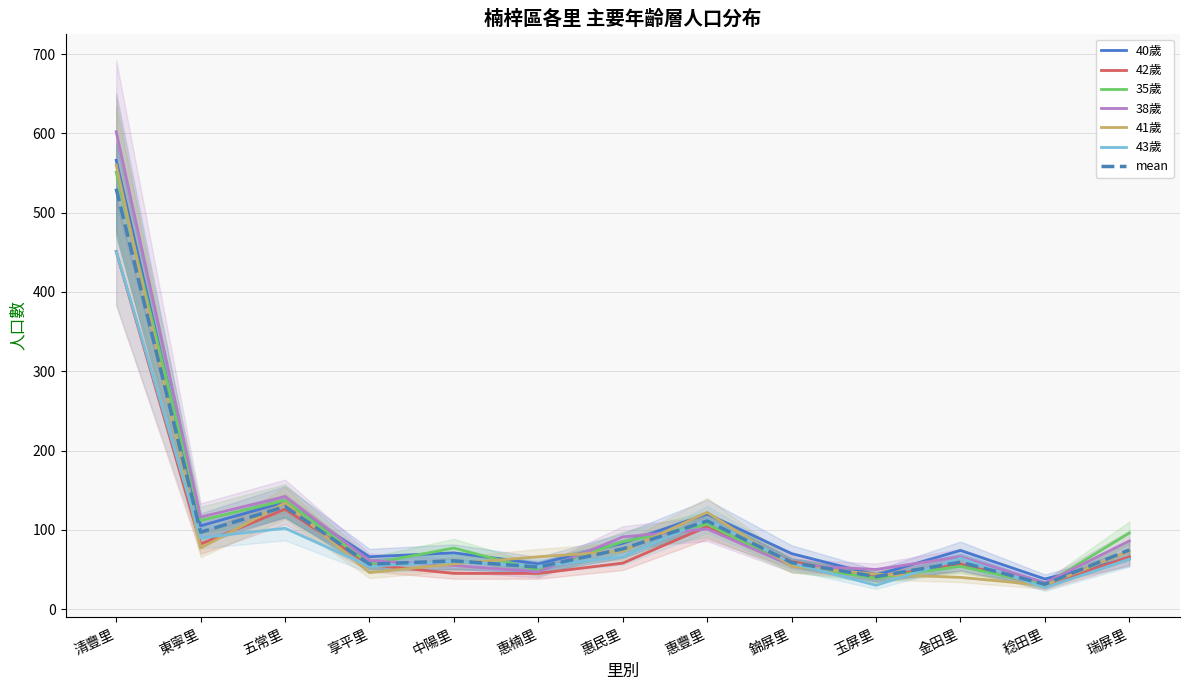

Count the number of data series in this chart.

6